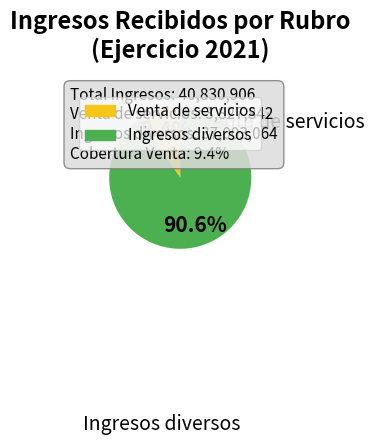

Rank the categories by value from lowest to highest.

Venta de servicios, Ingresos diversos